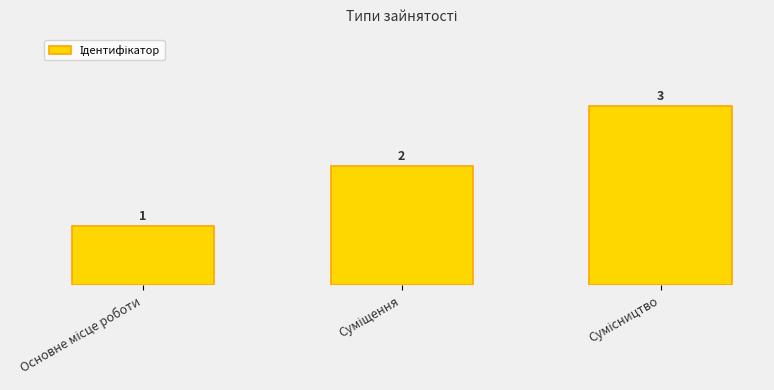

What is the value of the 1st bar from the left?

1